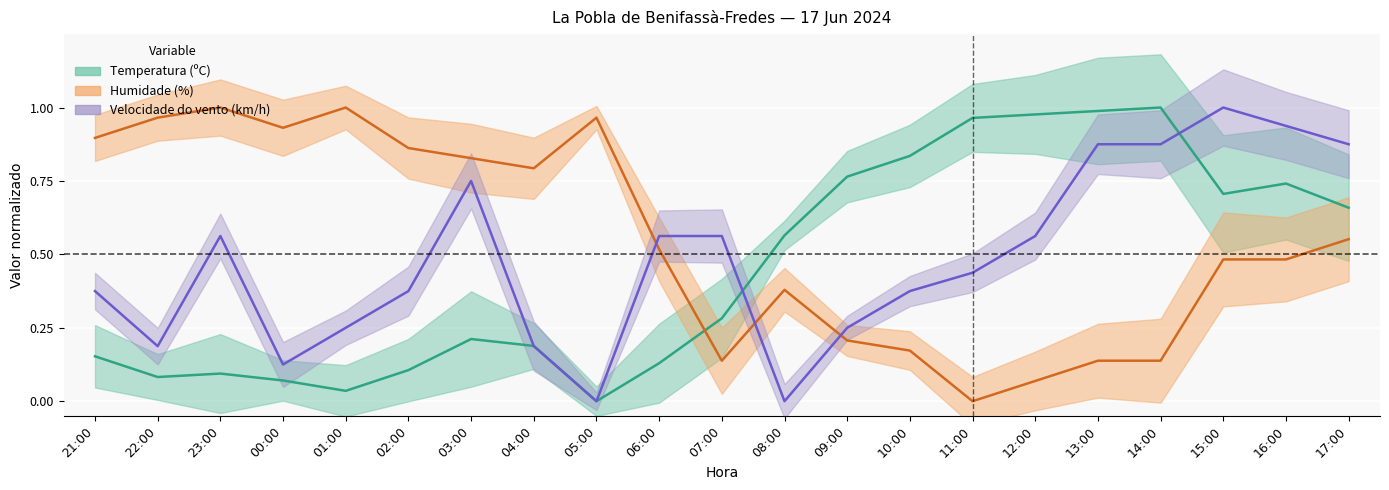

Rank the categories by Humidade (%) value from lowest to highest.

11:00, 12:00, 07:00, 13:00, 14:00, 10:00, 09:00, 08:00, 15:00, 16:00, 06:00, 17:00, 04:00, 03:00, 02:00, 21:00, 00:00, 22:00, 05:00, 23:00, 01:00